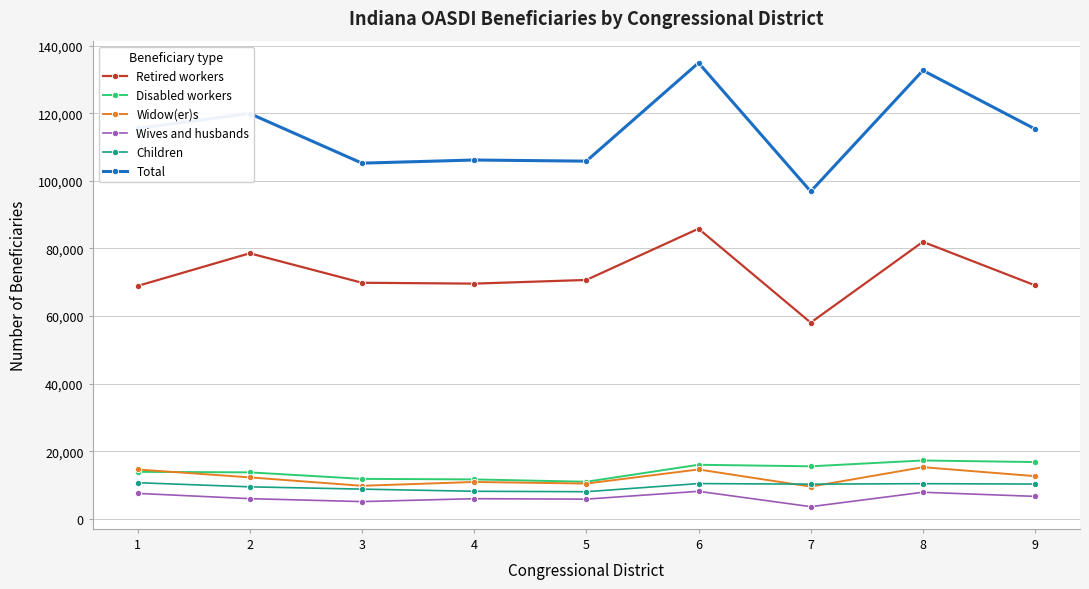

How many lines are shown in the chart?

6